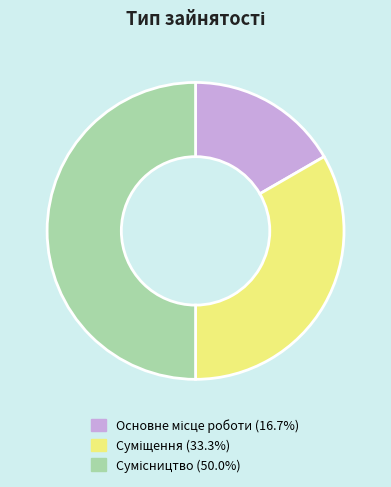

The Суміщення slice represents 33% of the pie. True or false?

True